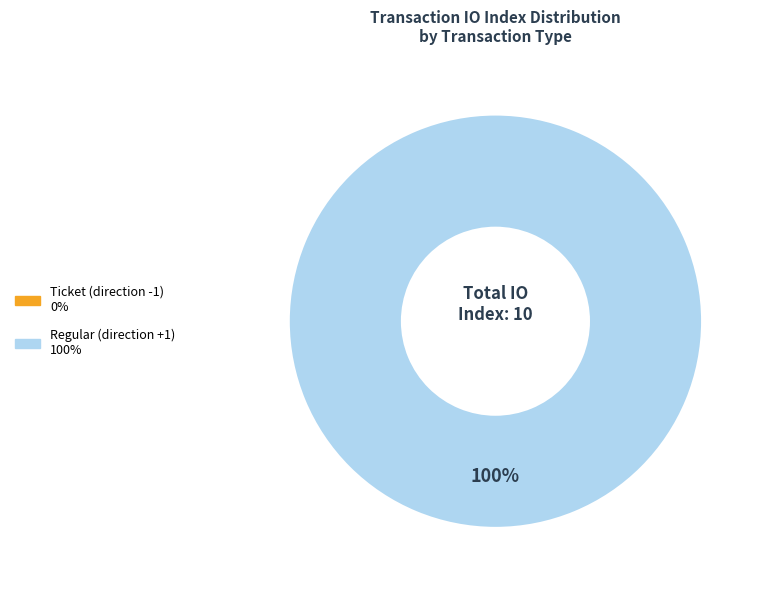

Does any single category account for the majority?

Yes